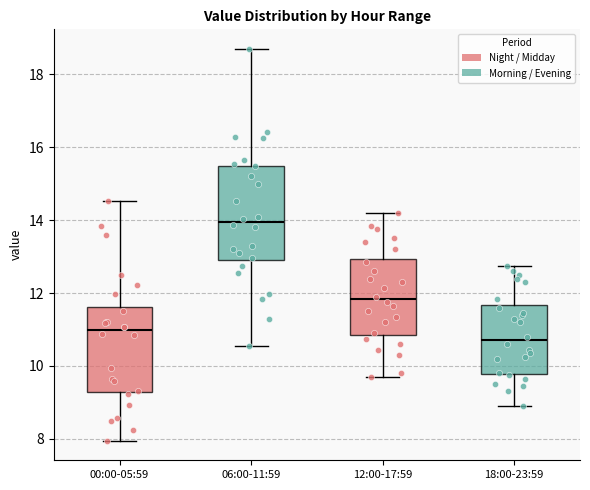

Where is the upper edge of the box for 06:00-11:59 on the y-axis? The values are not printed on the chart, so give them approximately, as read against the axis.

15.4